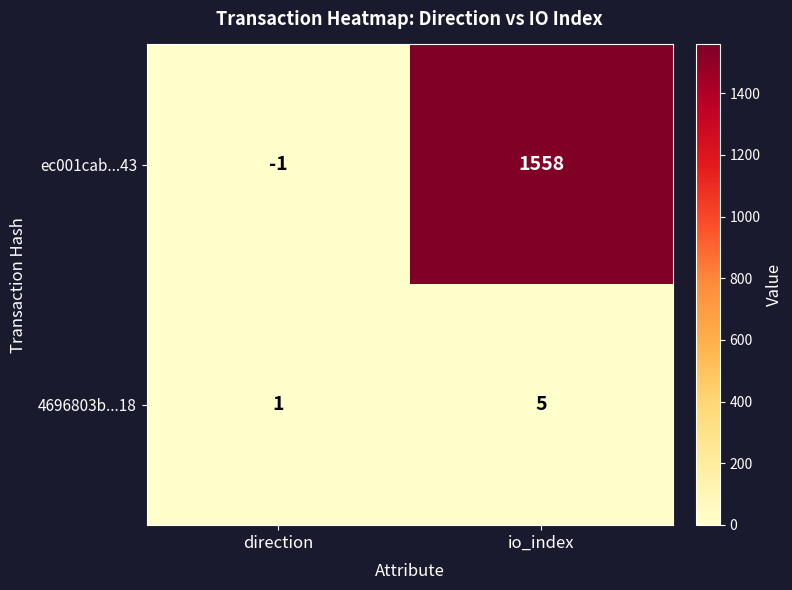

Which series has the largest total across all categories?

ec001cab...43